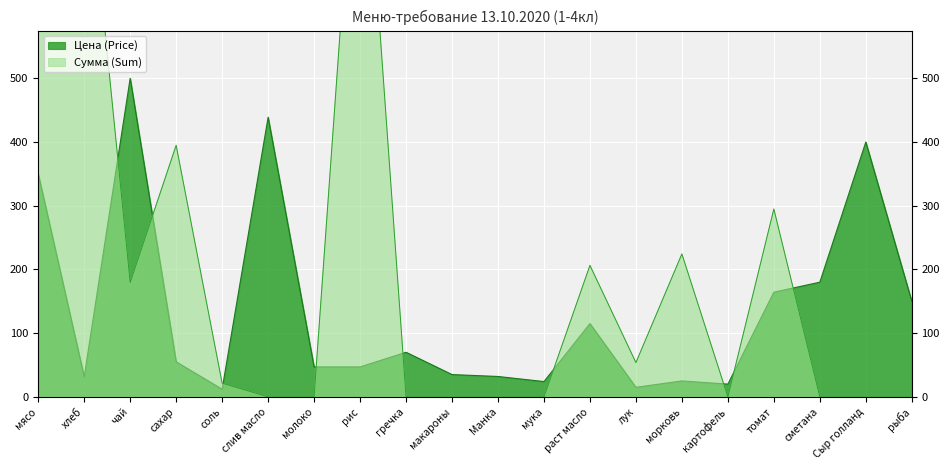

Reading left to right, extract all data points from this chart.

Цена (Price): 350.0	31.4	500.0	55.0	12.0	438.9	47.0	47.0	70.0	35.0	32.0	24.0	115.0	15.0	25.0	20.0	164.3	180.0	400.0	150.0
Сумма (Sum): 13821.5	902.7	179.5	394.9	21.5	0.0	0.0	1012.4	0.0	0.0	0.0	0.0	206.4	53.9	224.4	0.0	294.9	0.0	0.0	0.0